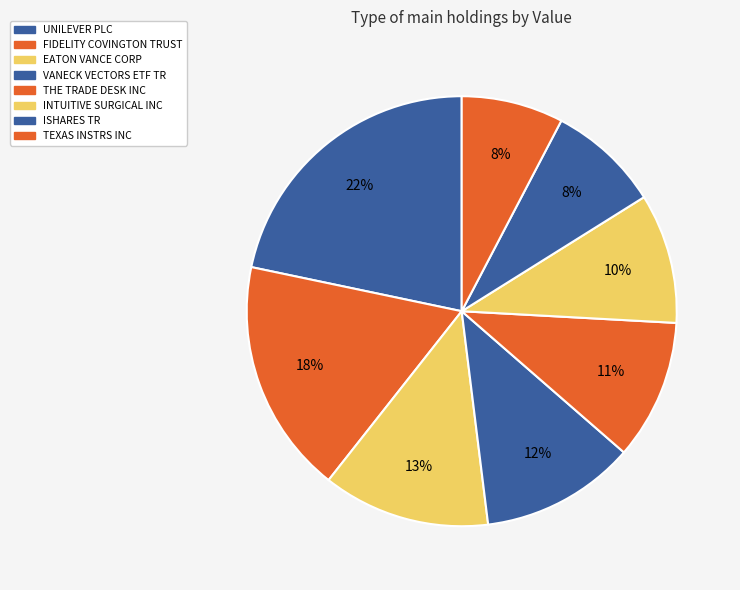

What is the largest slice in the pie chart?

UNILEVER PLC